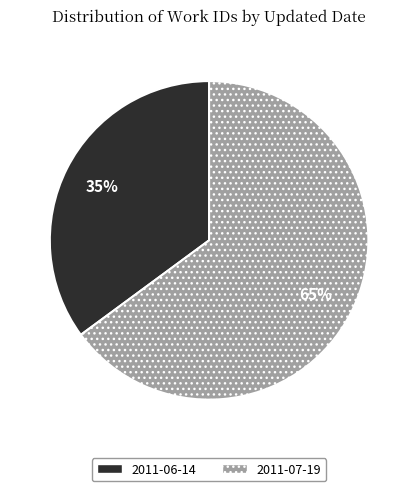

Rank the categories by value from highest to lowest.

2011-07-19, 2011-06-14